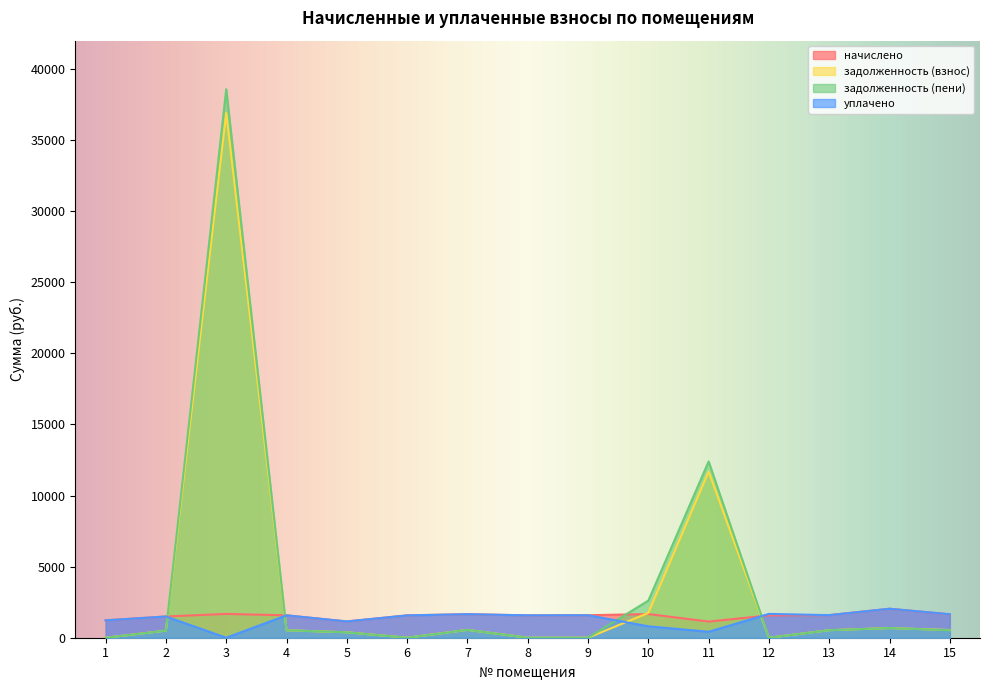

True or false: начислено and уплачено cross at least once.

True